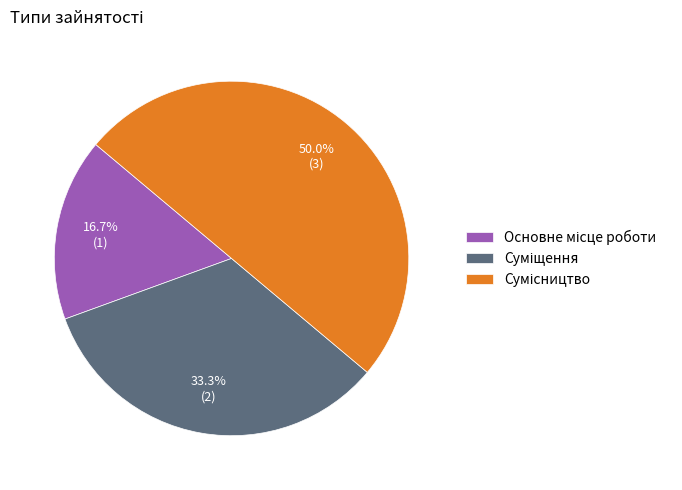

What percentage is the Основне місце роботи slice, to the nearest percent?

17%